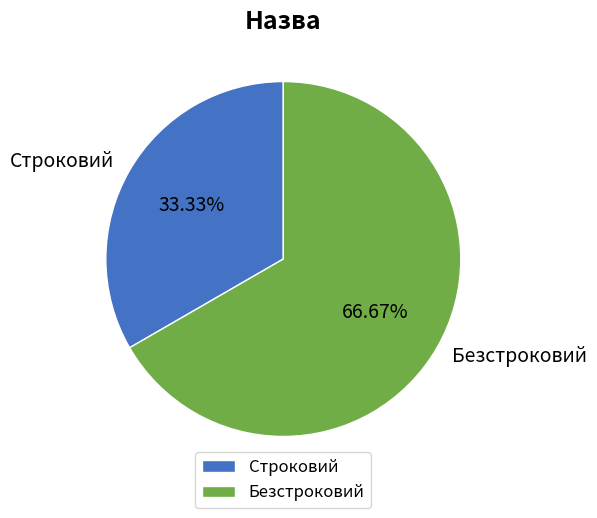

How many slices are in this pie chart?

2